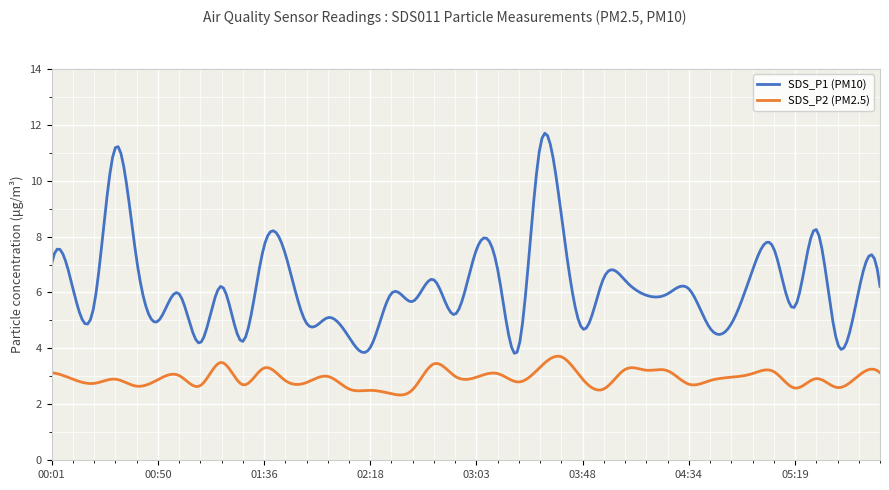

List the series in order of their peak value, highest first.

SDS_P1 (PM10), SDS_P2 (PM2.5)